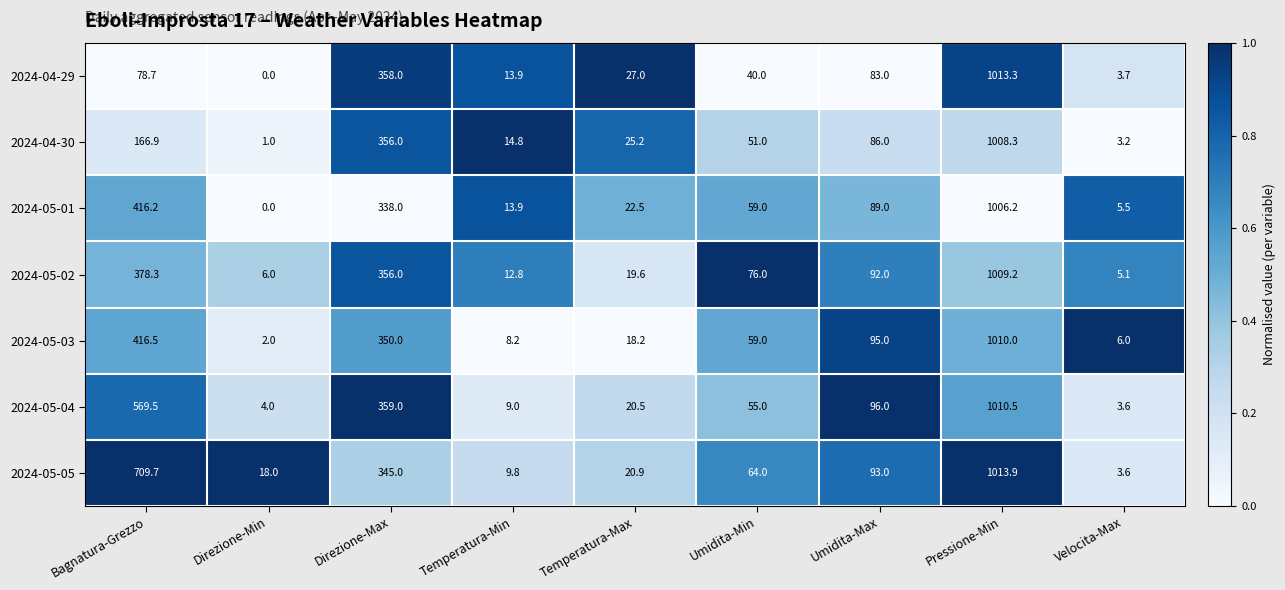

What is the maximum value shown in the chart?

1013.9